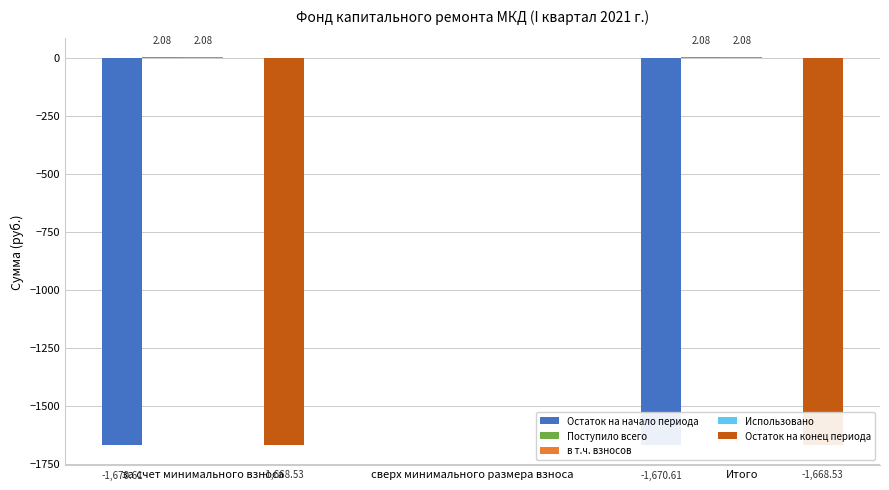

How many bars are there in total?

15